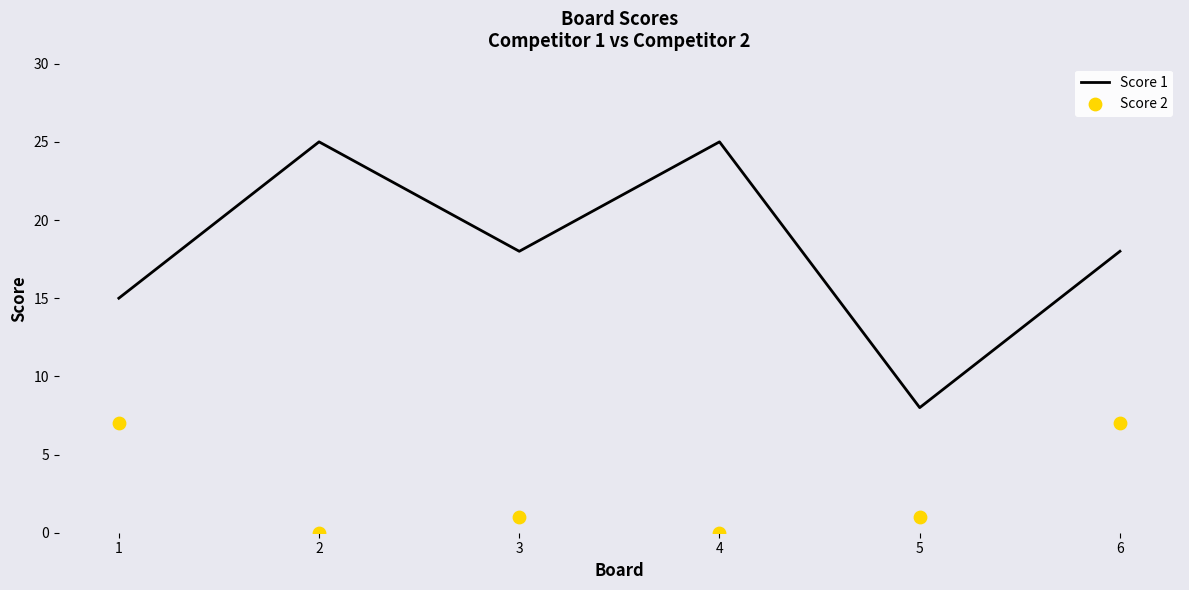

What is the total value across all series at 6?

25